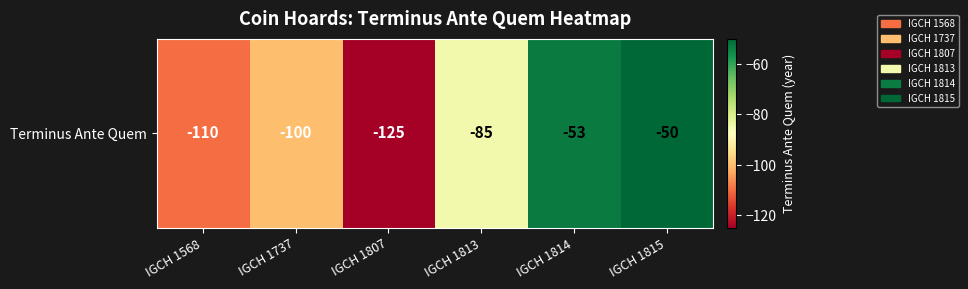

Which has a higher value, IGCH 1568 or IGCH 1737?

IGCH 1737